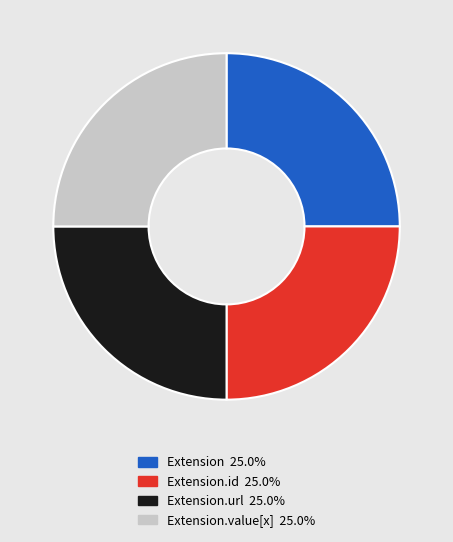

Is there a majority slice in this chart?

No